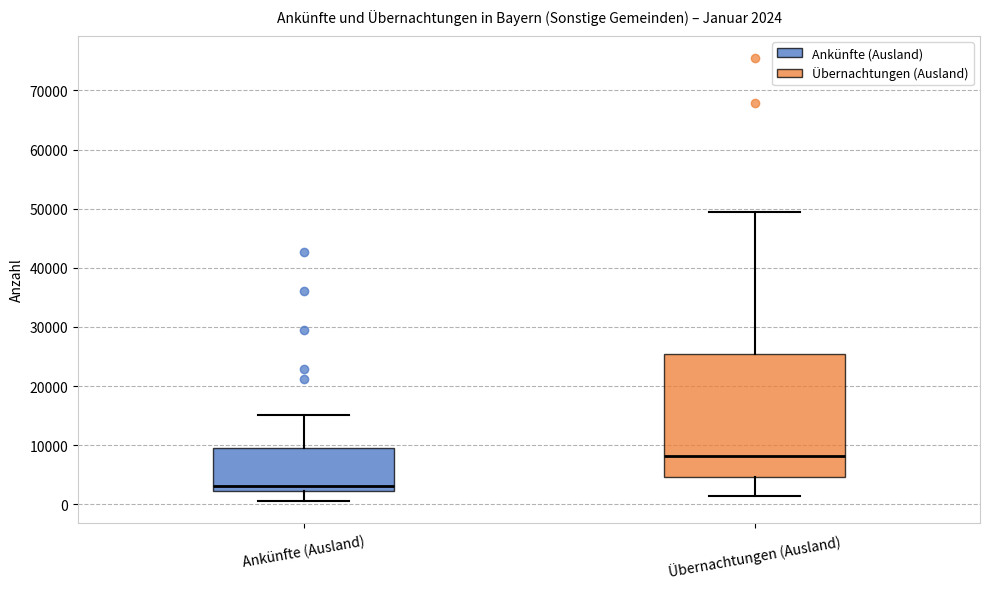

Which box's median line is the highest?

Übernachtungen (Ausland)